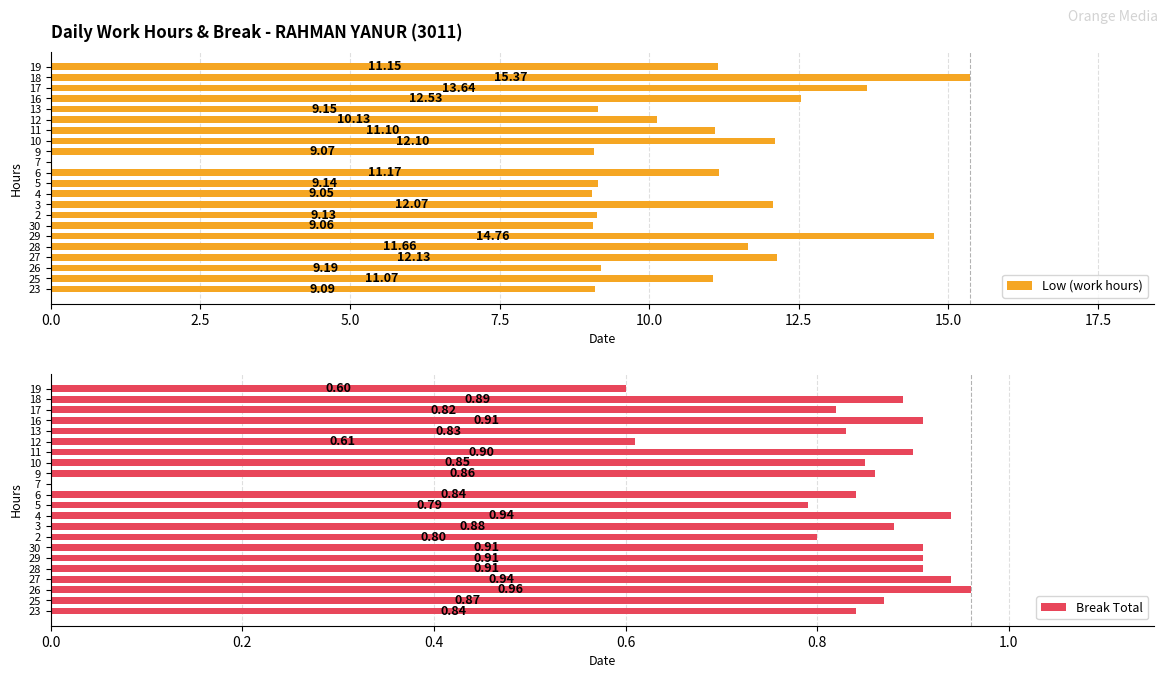

What is the sum of all Low (work hours) values?

231.8